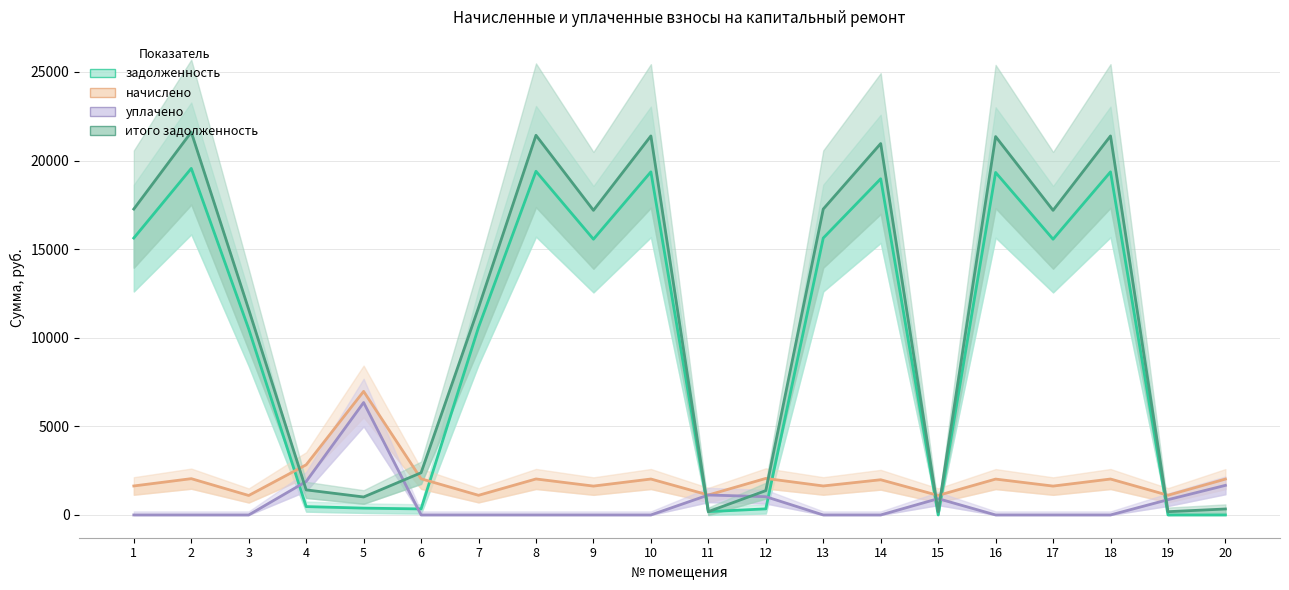

True or false: задолженность and итого задолженность cross at least once.

False